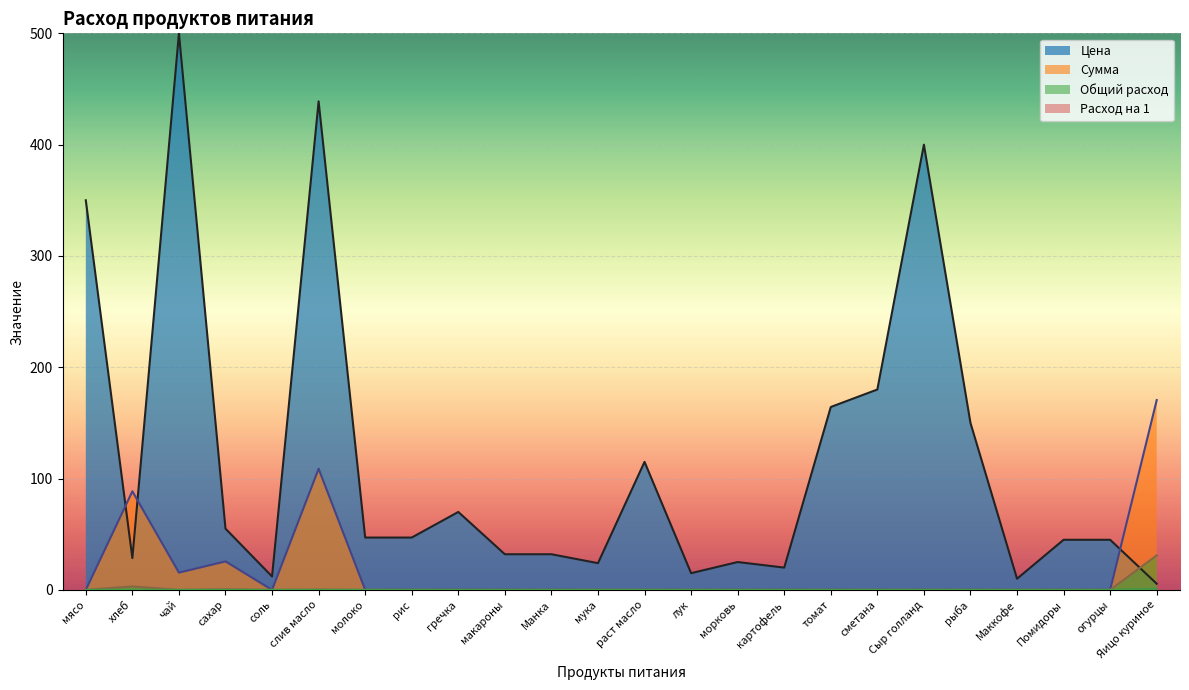

What is the sum of all Цена values?

2811.2